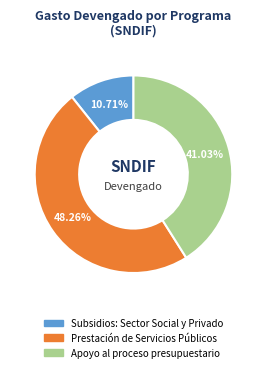

How many segments does this pie chart have?

3